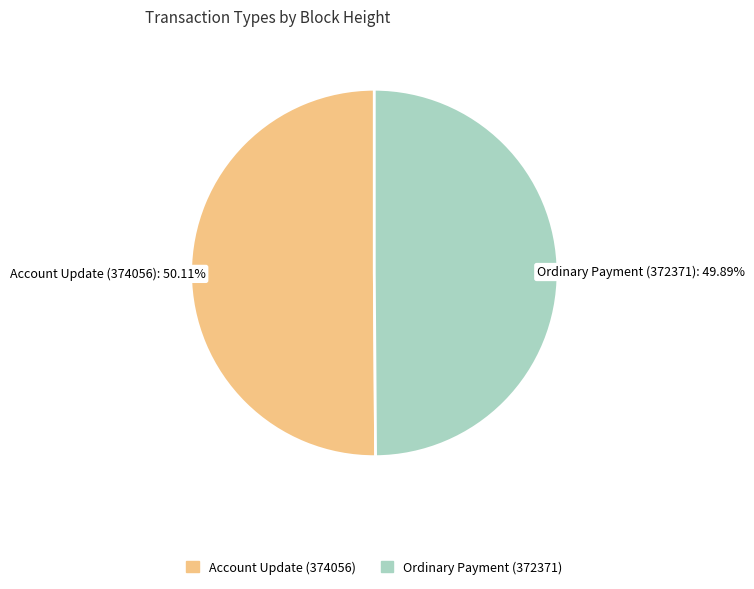

What is the ratio of the value at Account Update (374056) to the value at Ordinary Payment (372371)?

1.0